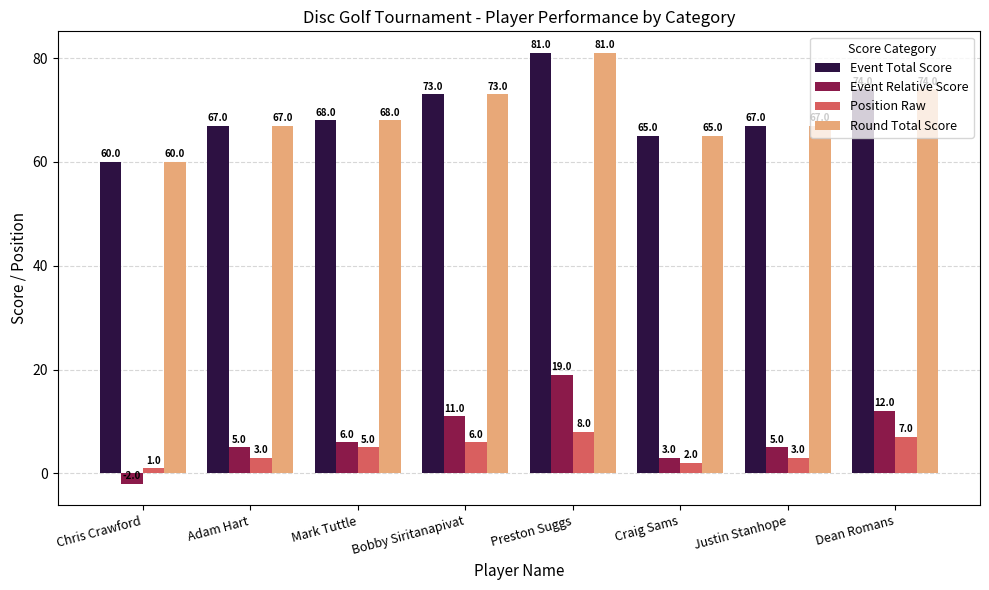

At which label is Event Total Score closest to 70?

Mark Tuttle